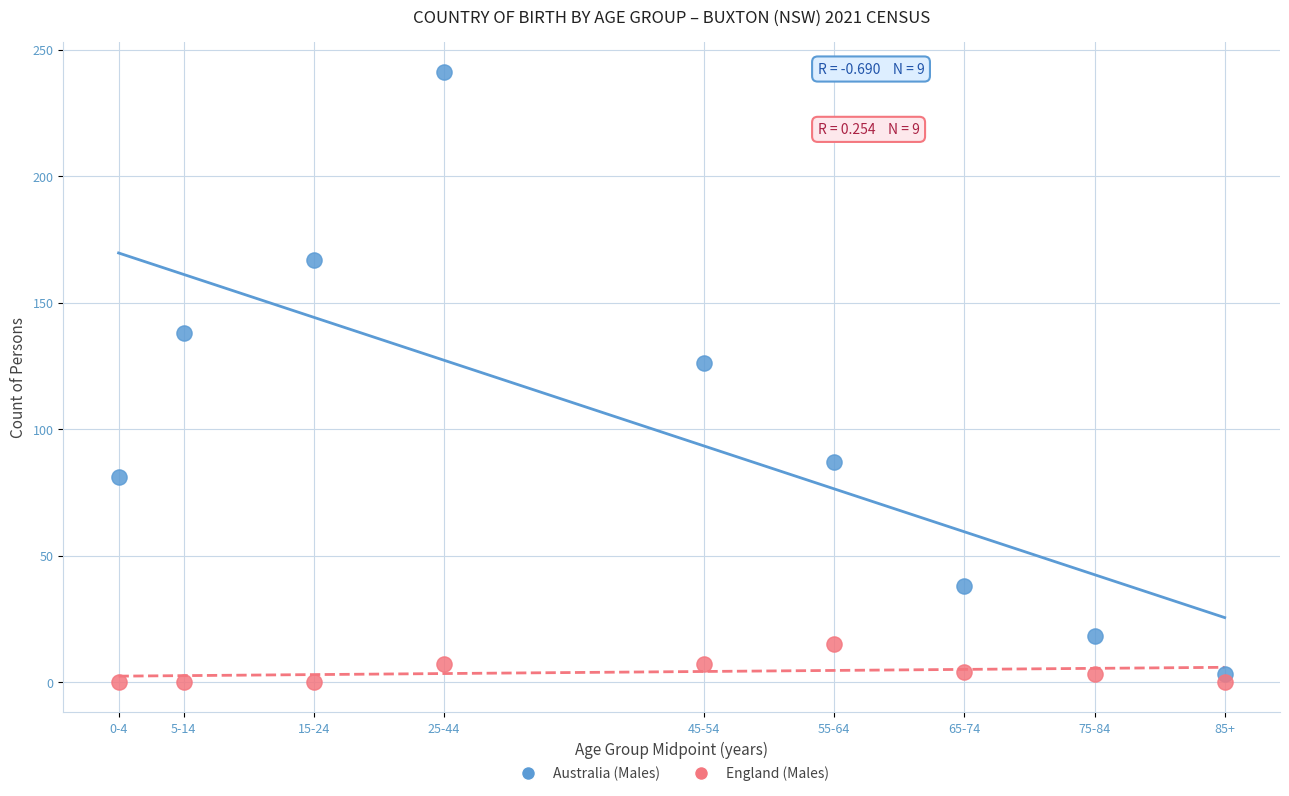

What are all the series names shown in the legend?

Australia (Males), England (Males)